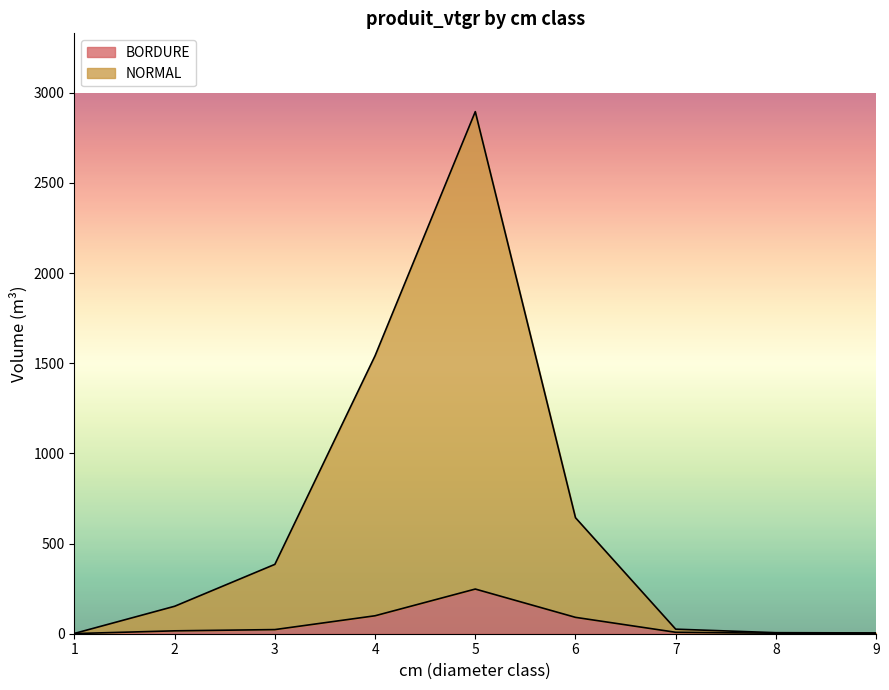

Which series changed the most between 2 and 5?

NORMAL